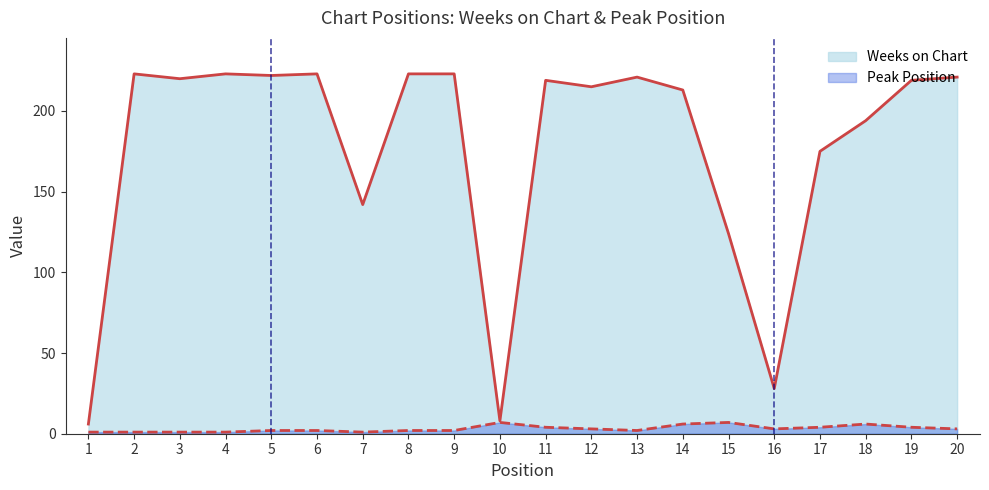

What is the total value across all series at 15?

131